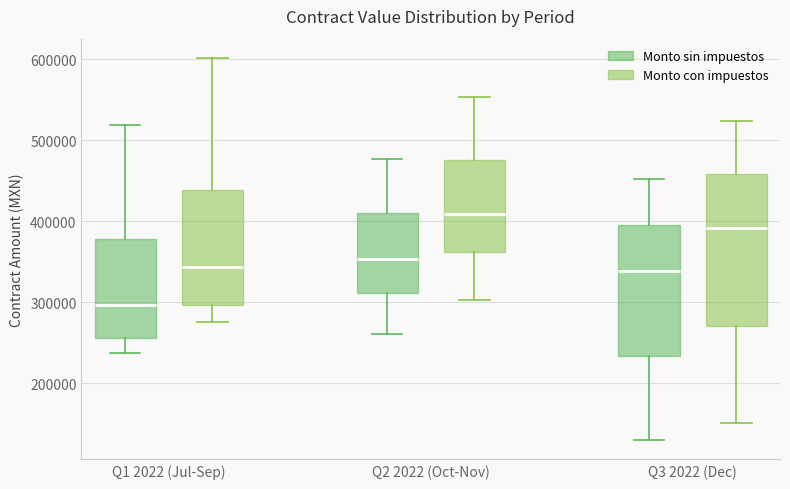

Which box's median line is the lowest?

Q1 2022 (Jul-Sep) (Monto sin impuestos)